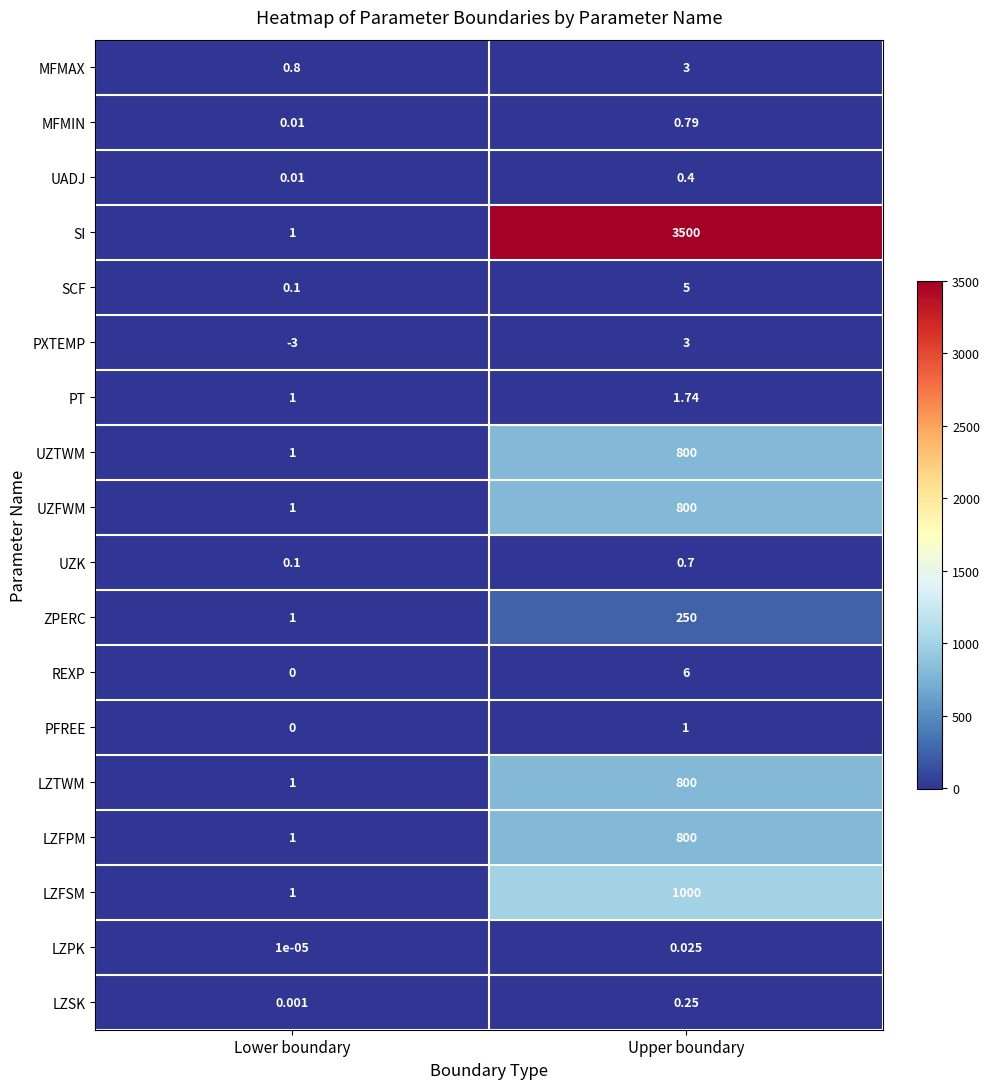

Which series has the largest range (max minus min)?

SI